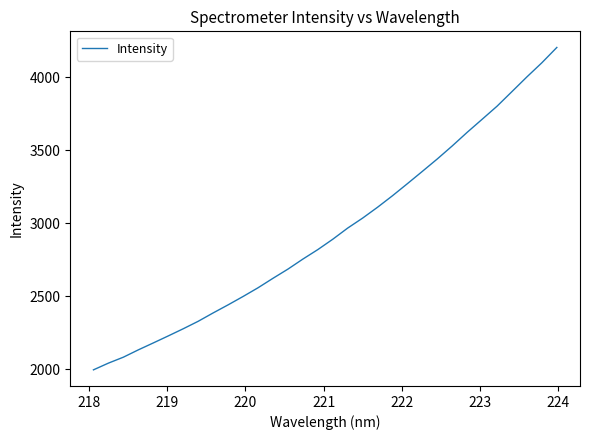

What is the maximum value shown in the chart?

4204.9